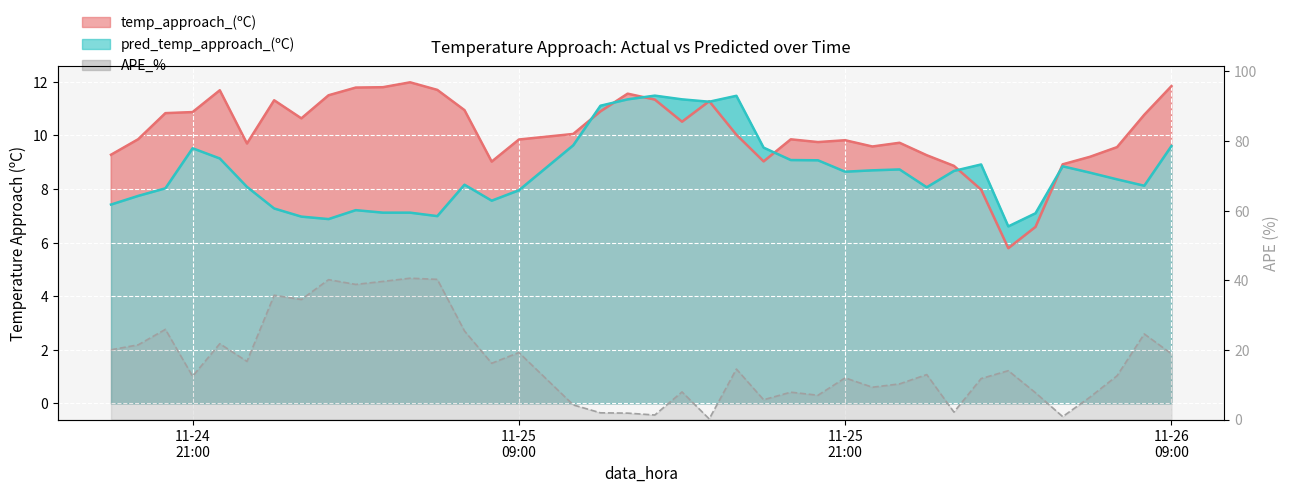

The value of temp_approach_(ºC) line at 11-24 21:00 is 5.8. True or false?

False